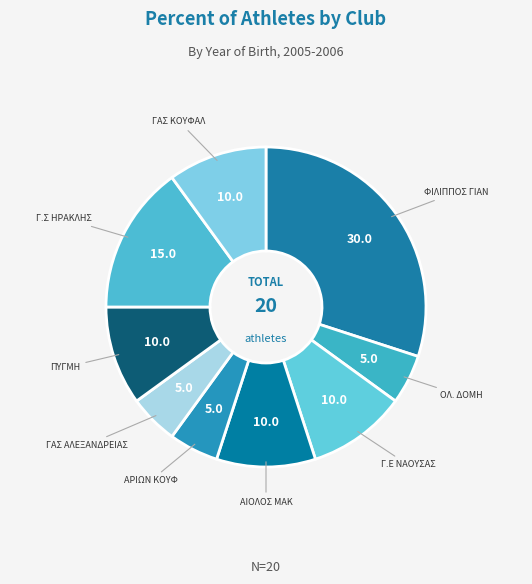

Does ΑΡΙΩΝ ΚΟΥΦ represent more than half of the total?

No